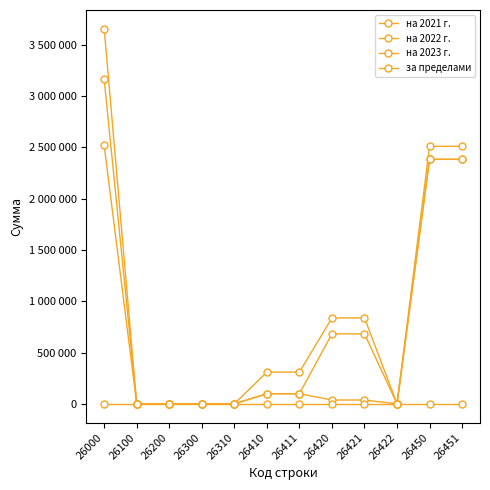

At which category does на 2023 г. reach its first local valley?

26422